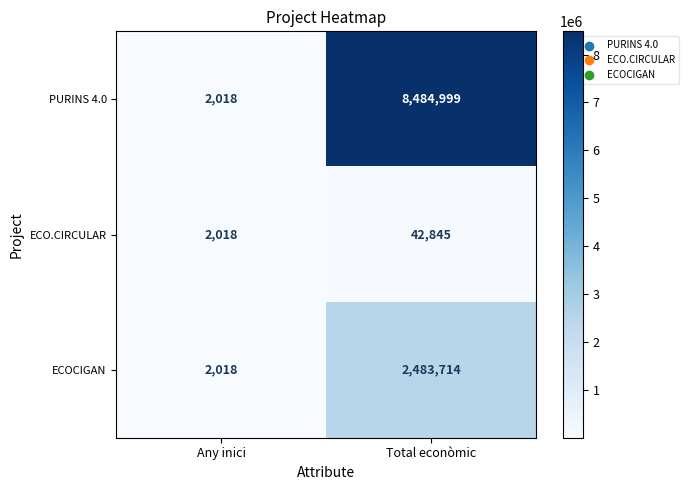

Reading left to right, what are all the values shown in this chart?

PURINS 4.0: Any inici=2018	Total econòmic=8484999
ECO.CIRCULAR: Any inici=2018	Total econòmic=42845
ECOCIGAN: Any inici=2018	Total econòmic=2483714